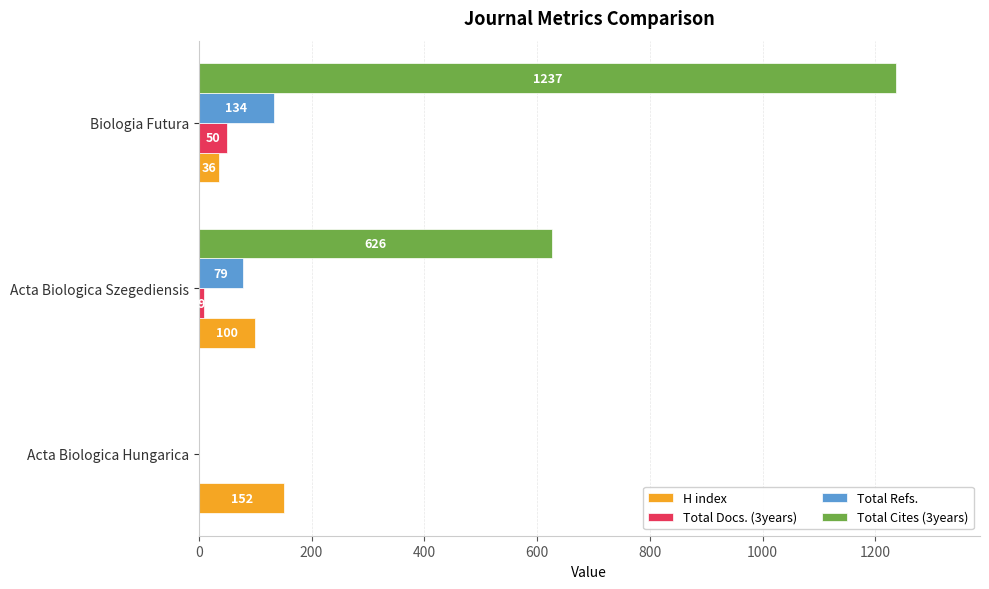

The Total Cites (3years) series shows 0 at Acta Biologica Hungarica. True or false?

True